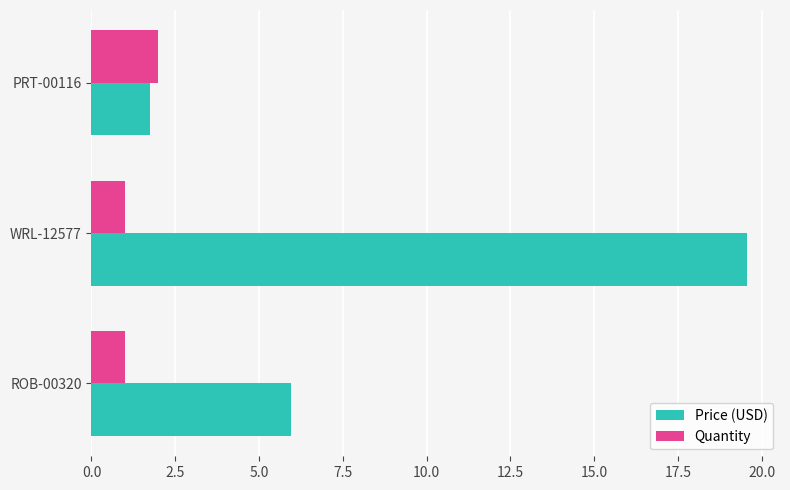

True or false: Price (USD) has a value of 7.6 at WRL-12577.

False